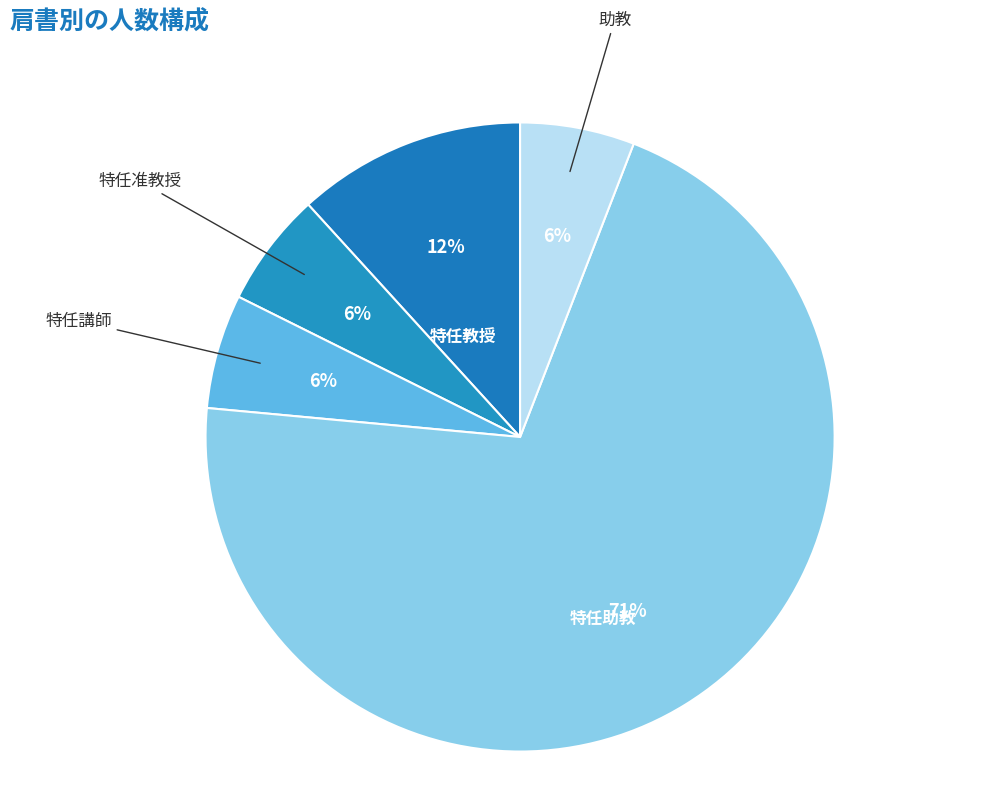

Count the number of slices in the pie.

5